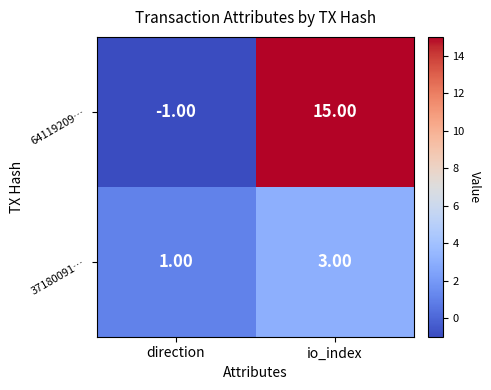

What is the average value of the 64119209… series?

7